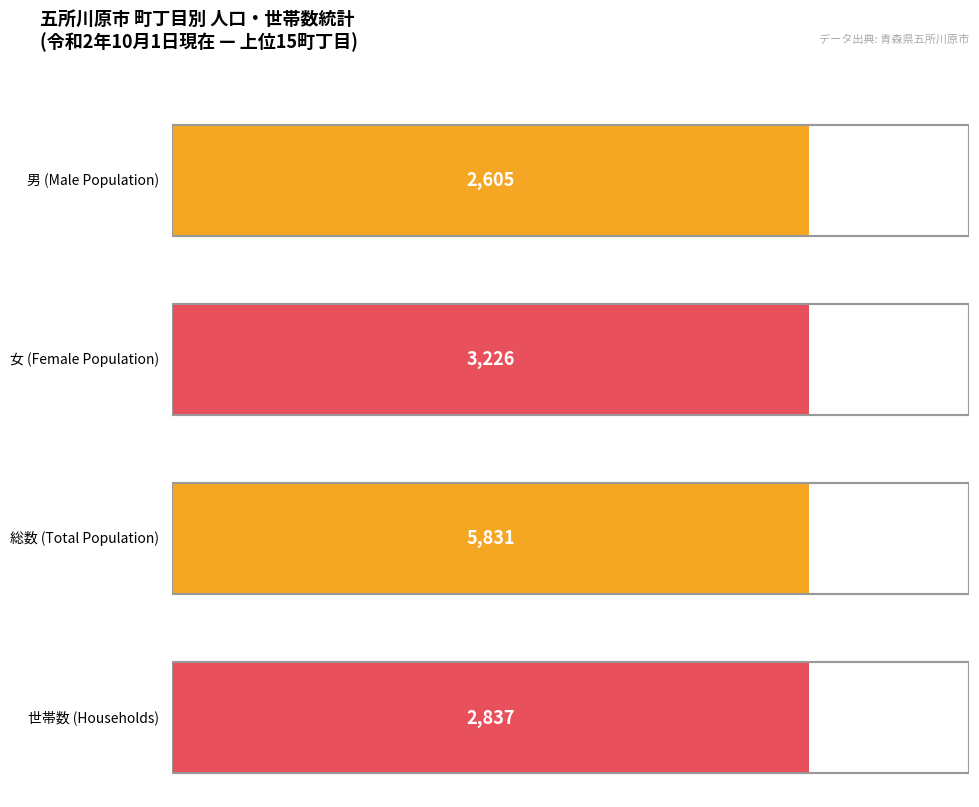

How many bars are there in each group?

4